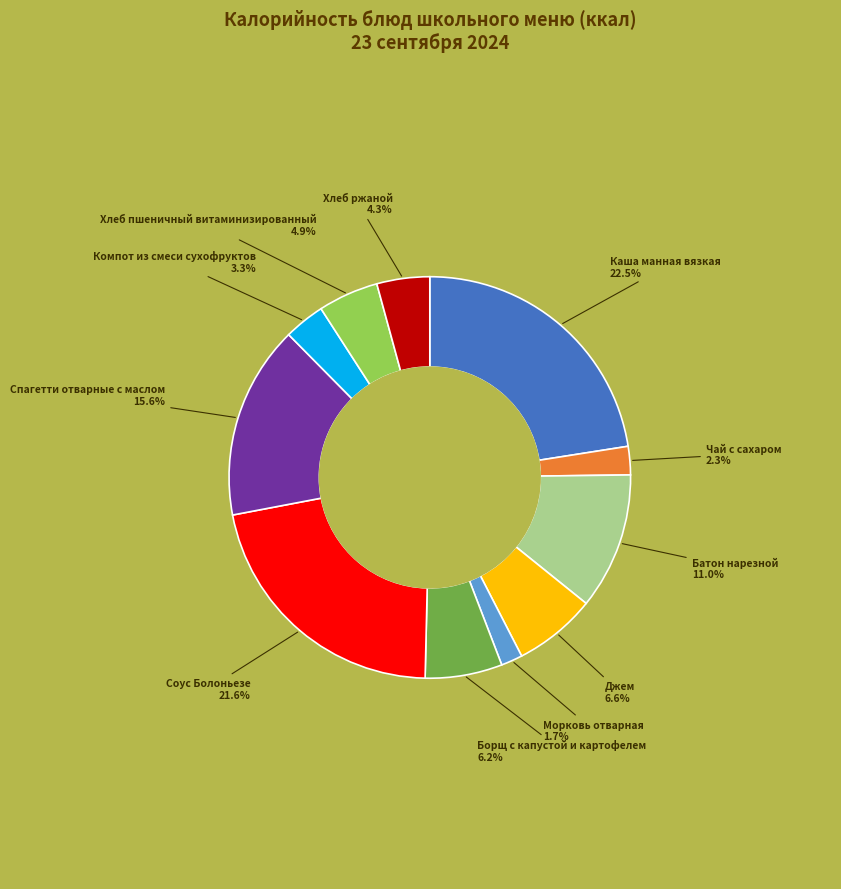

Is there a majority slice in this chart?

No